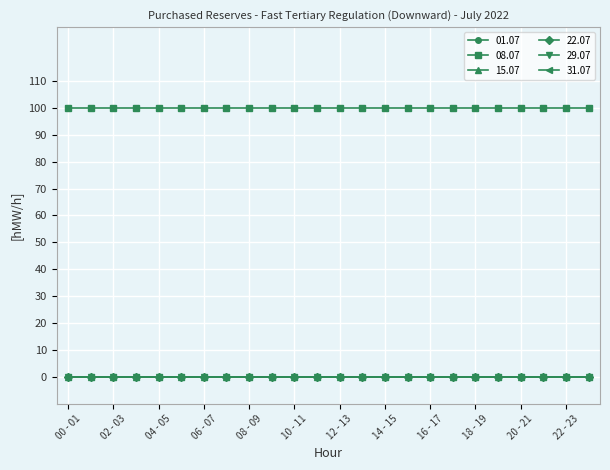

Which series has the largest total across all categories?

08.07